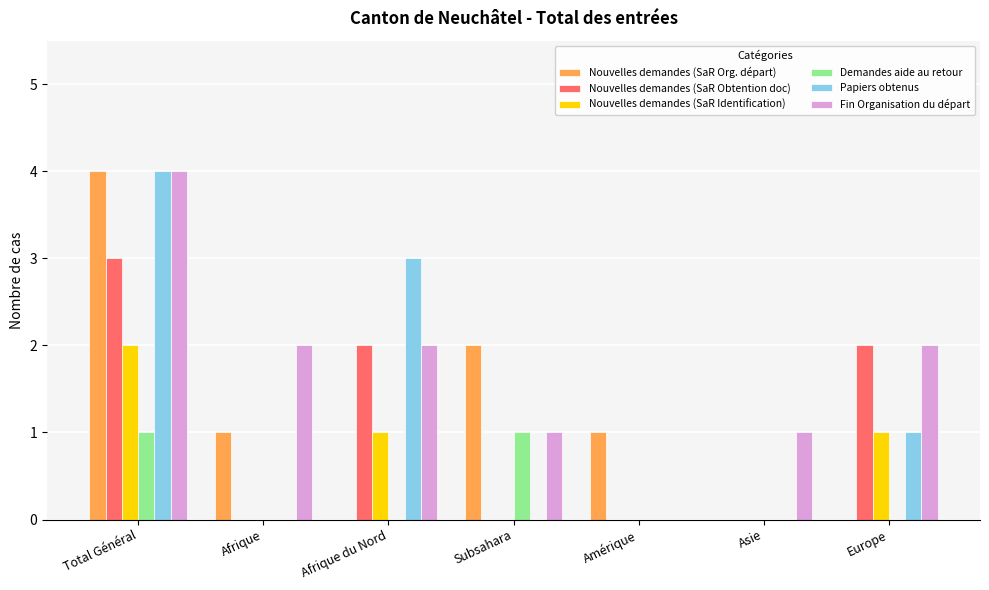

The Nouvelles demandes (SaR Org. départ) series shows 2 at Amérique. True or false?

False